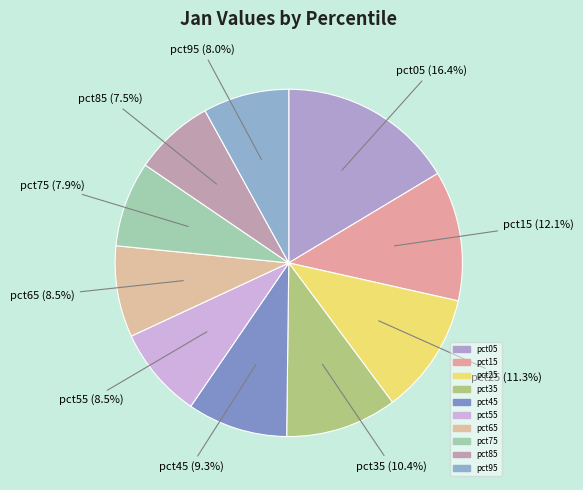

To the nearest percent, what is the difference between the largest and smallest slice percentages?

9%